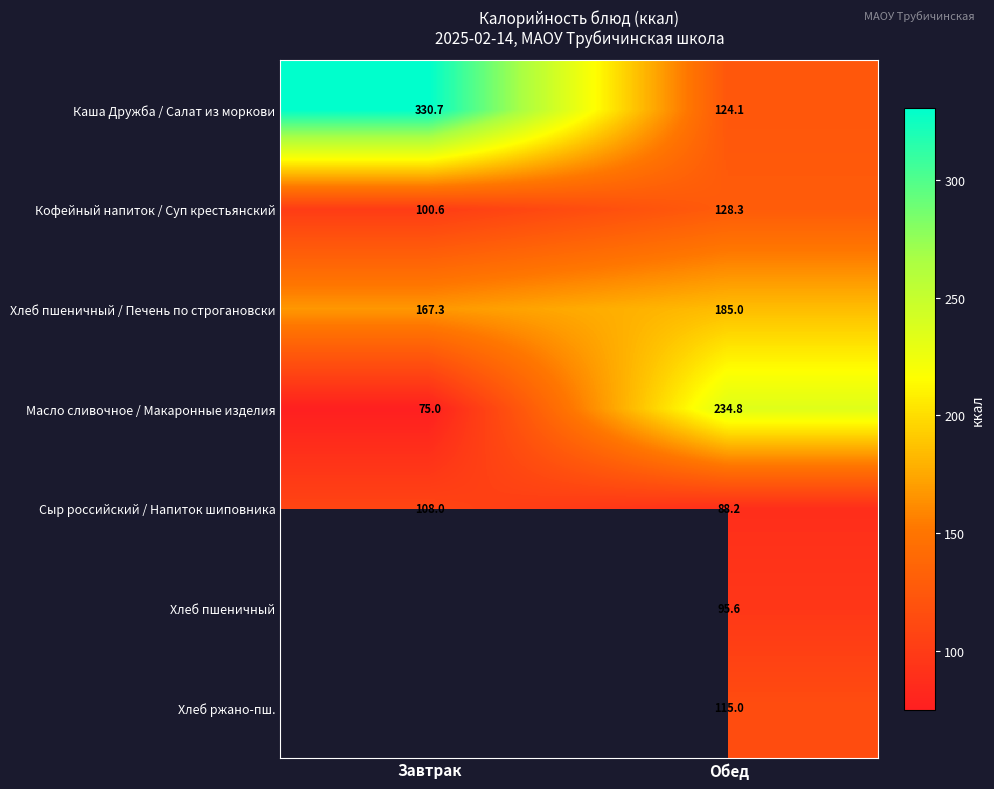

The value of Кофейный напиток / Суп крестьянский at Обед is 128.3. True or false?

True